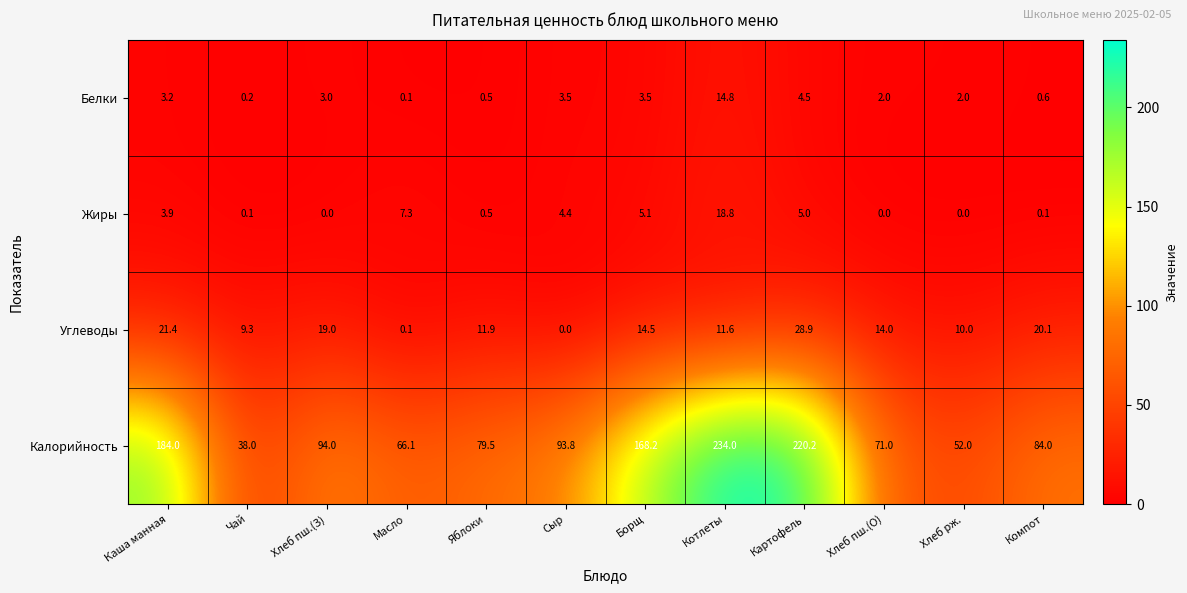

Which series has the largest total across all categories?

Калорийность